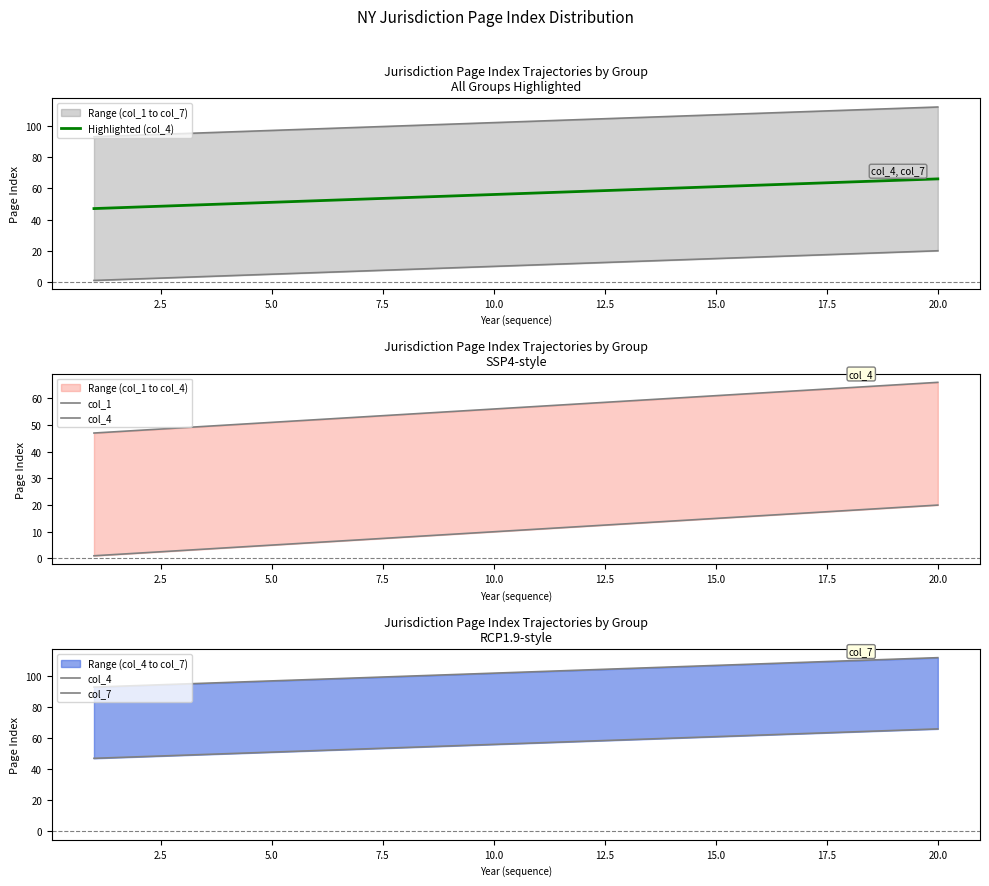

Which series has the largest total across all categories?

col_7